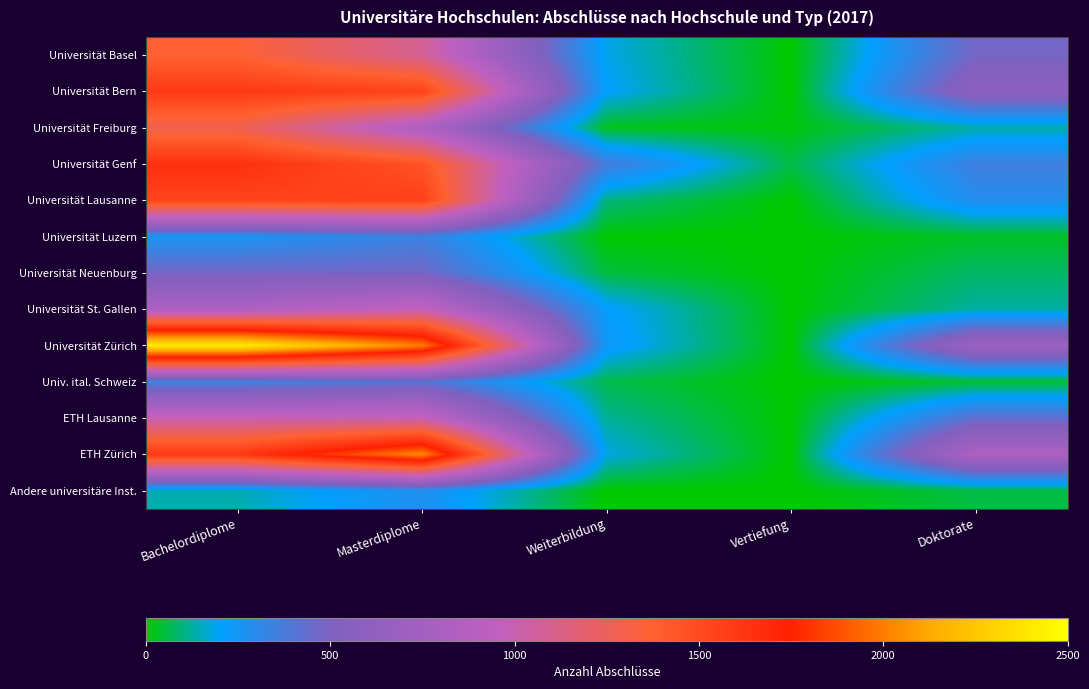

At how many categories does at least one series exceed 936?

2